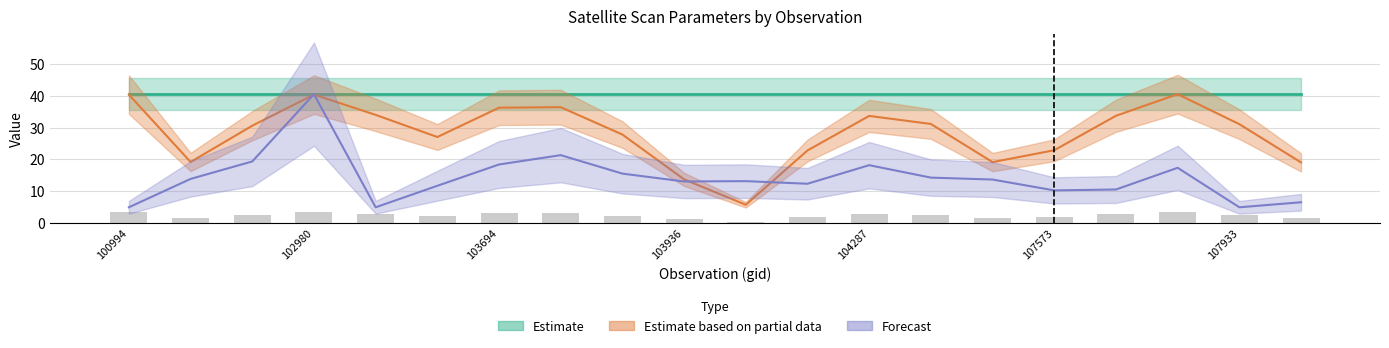

Which has a higher value, 103936 or 103694?

103694